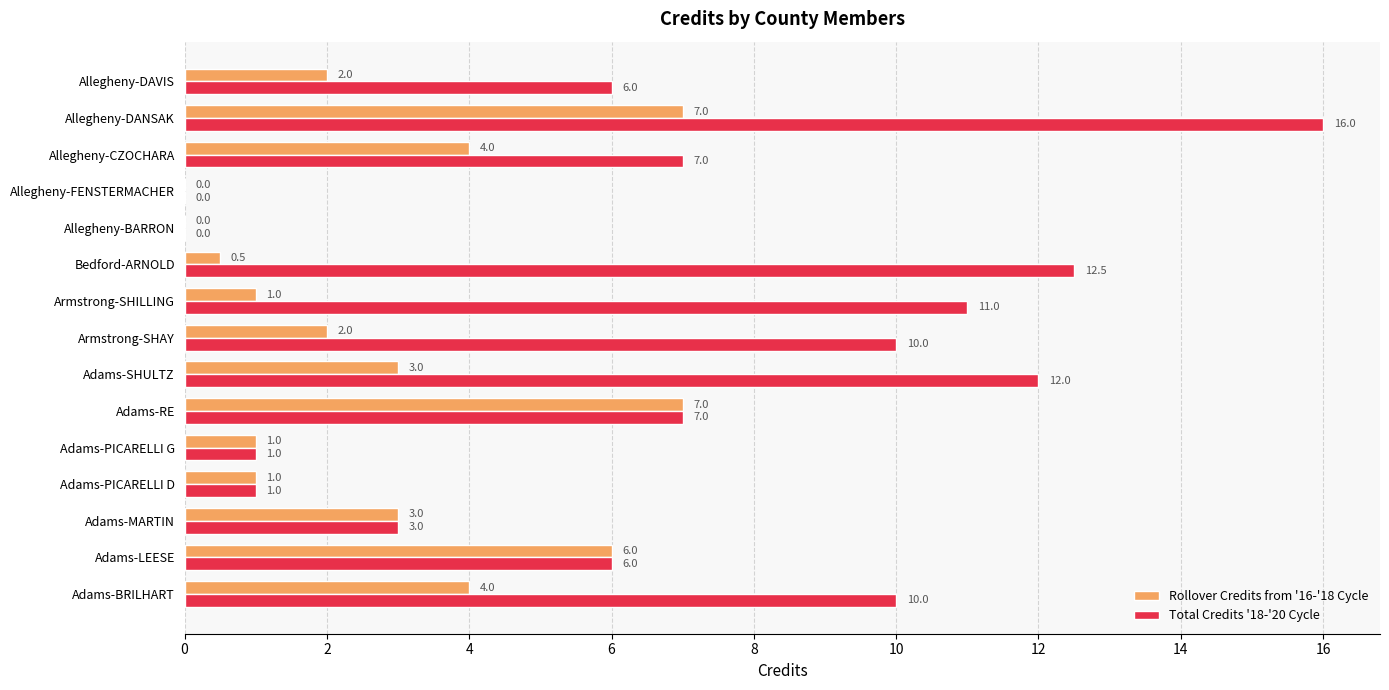

What is the maximum value for Rollover Credits from '16-'18 Cycle?

7.0